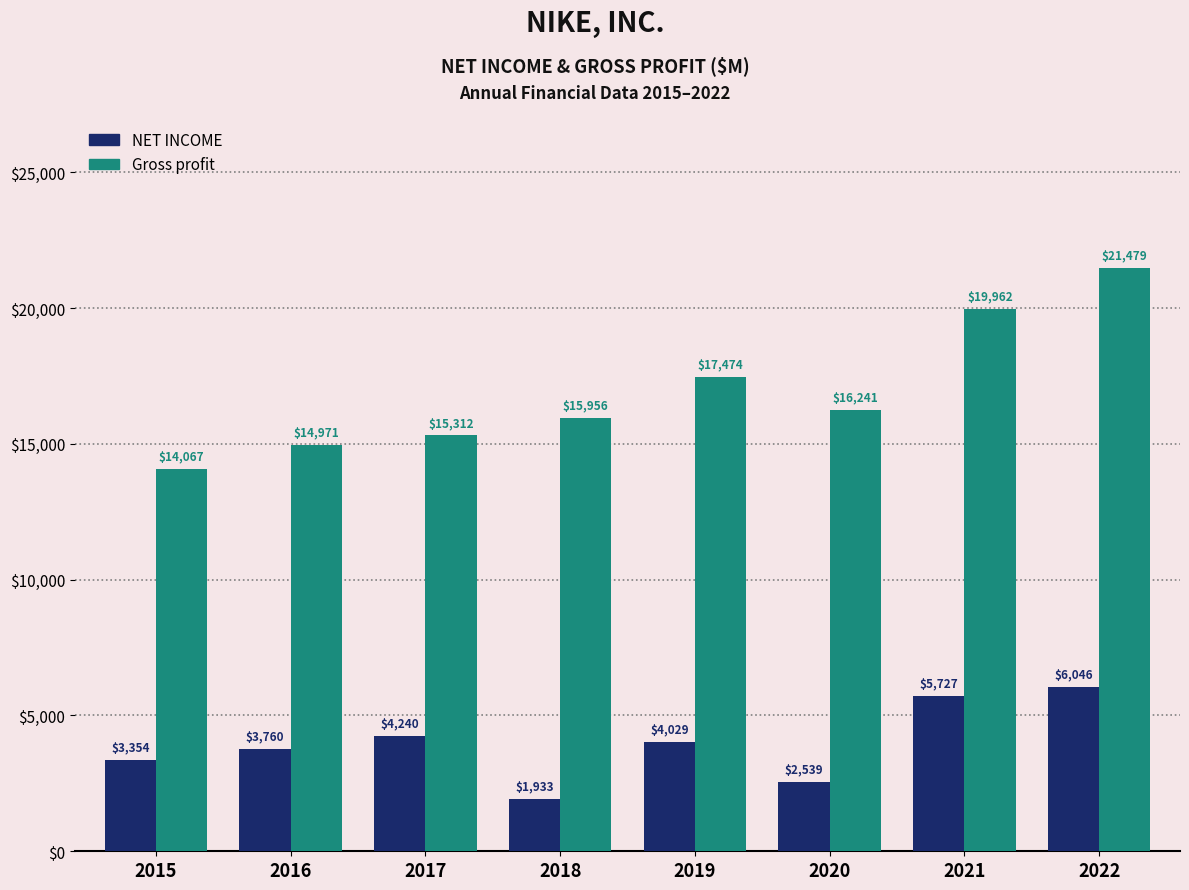

Reading left to right, list all the values displayed in this chart.

NET INCOME: 3354	3760	4240	1933	4029	2539	5727	6046
Gross profit: 14067	14971	15312	15956	17474	16241	19962	21479